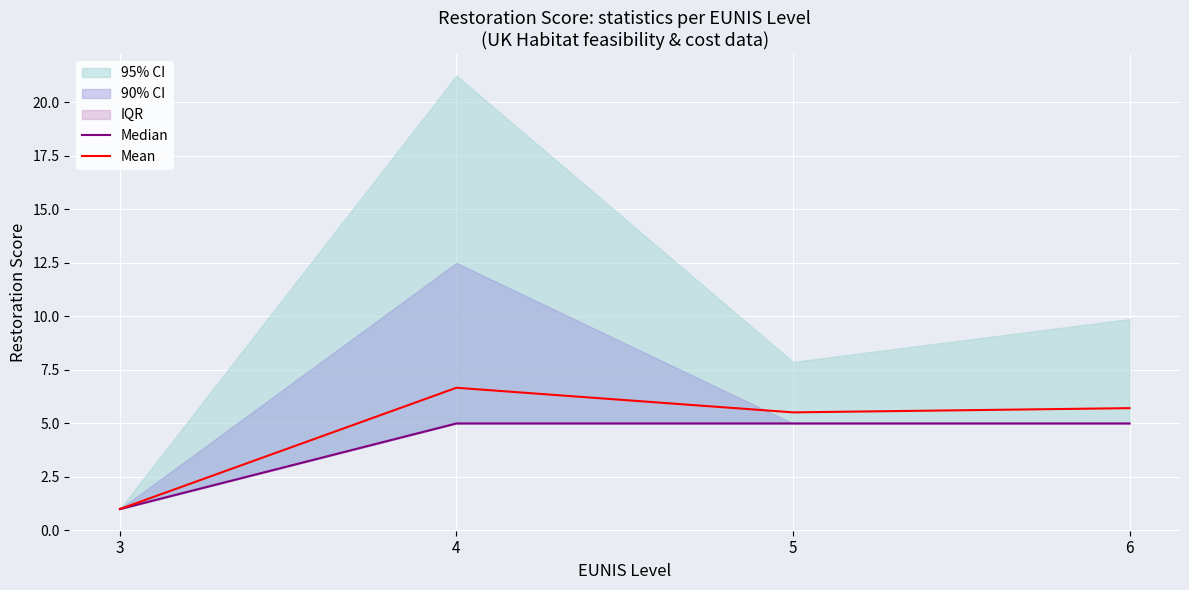

The Mean series shows 6.7 at 4. True or false?

True